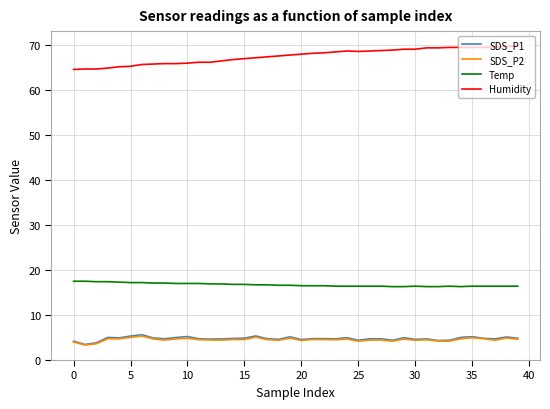

What is the greatest value displayed?

69.8